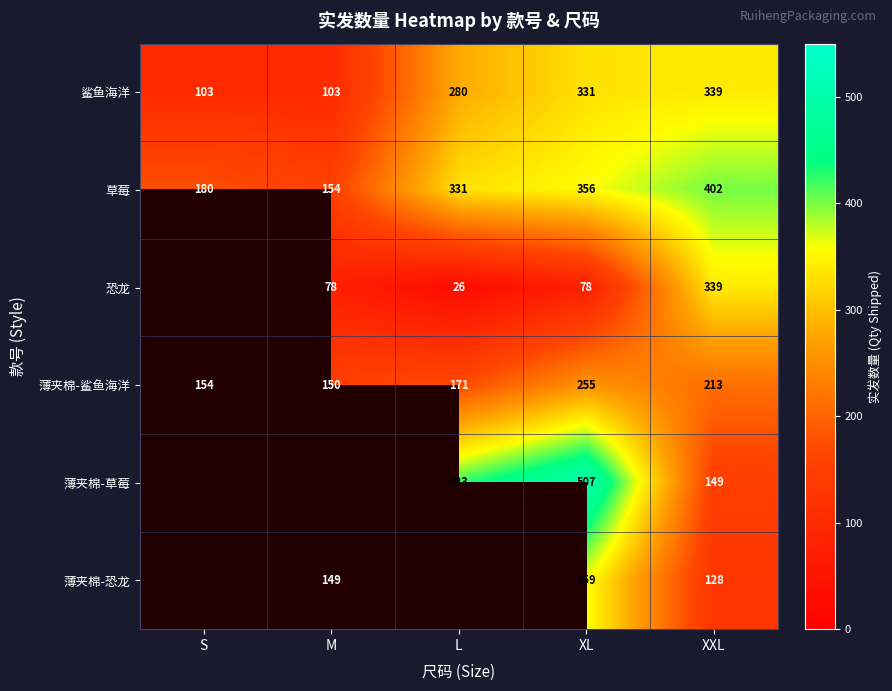

Is the value of 薄夹棉-鲨鱼海洋 at XL greater than the value of 草莓 at M?

Yes